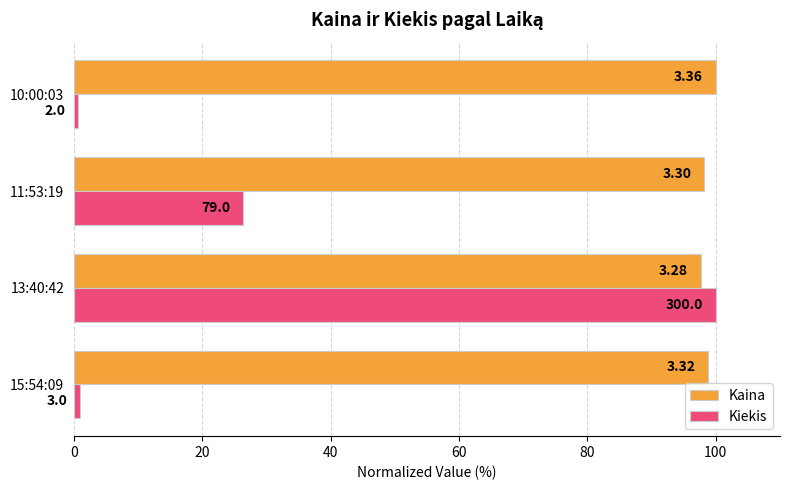

What are all the series names shown in the legend?

Kaina, Kiekis